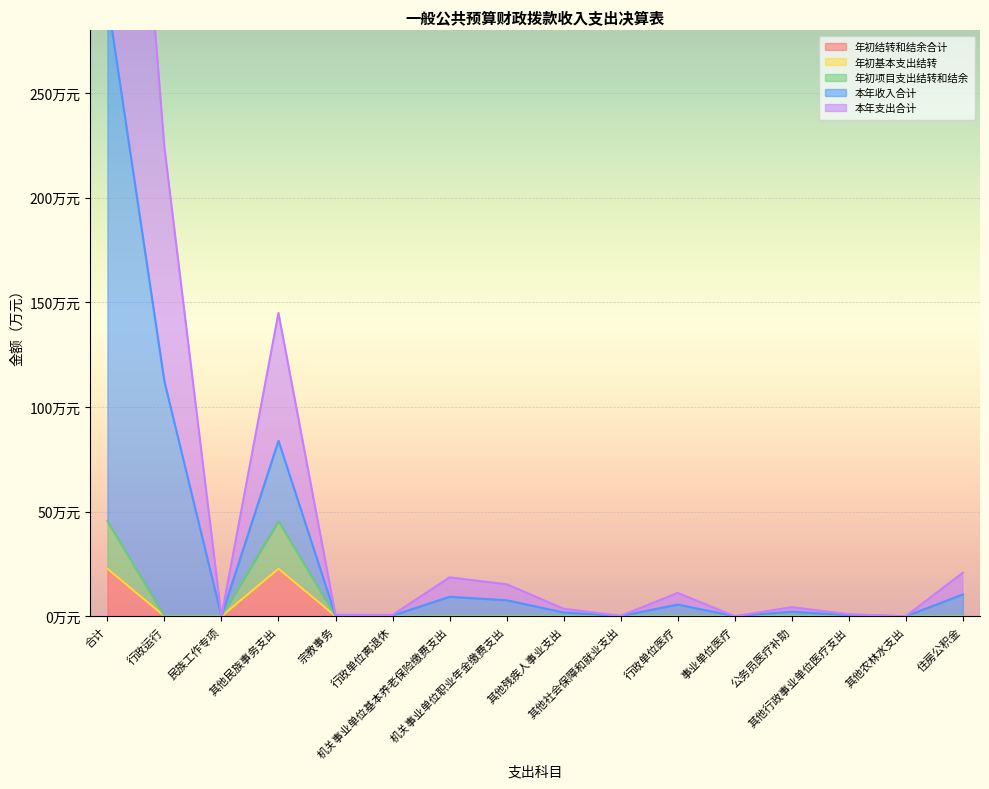

True or false: 本年收入合计 and 年初项目支出结转和结余 cross at least once.

False